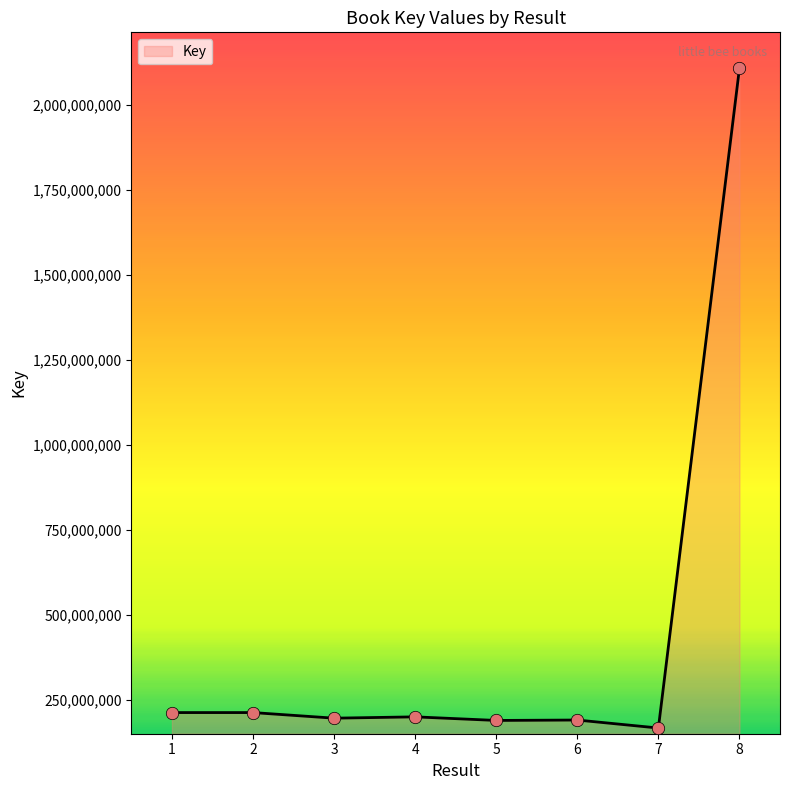

Approximately how many times larger is the value at 4 compared to 8?

0.1